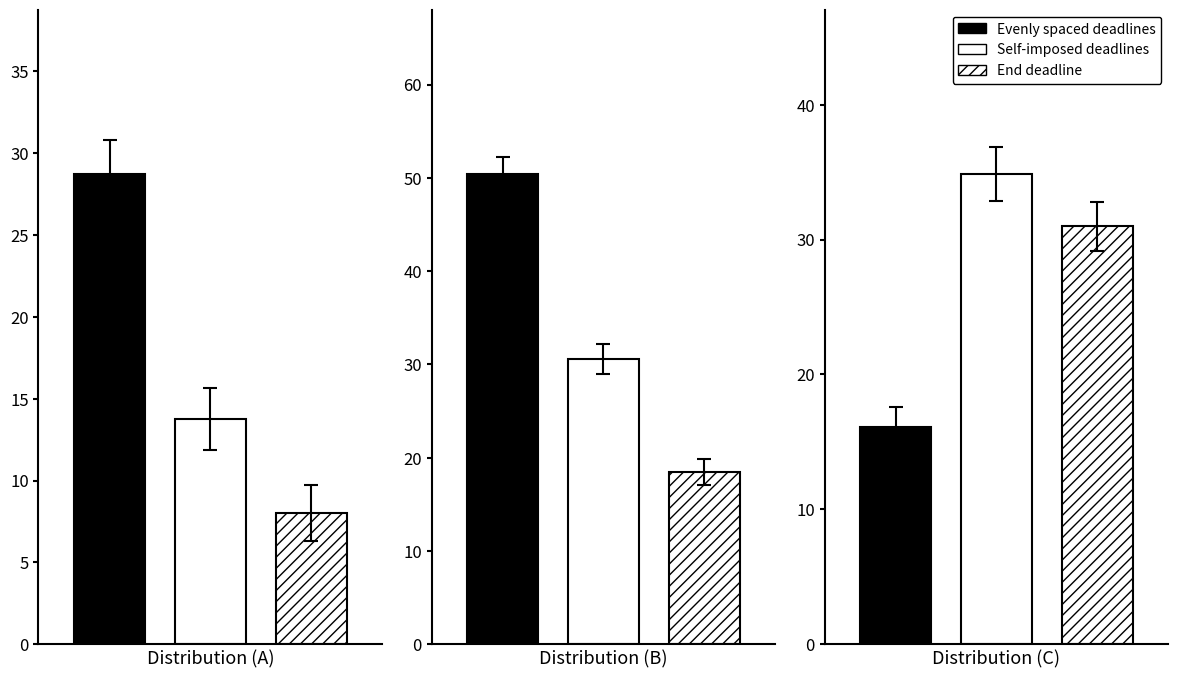

At how many categories does at least one series exceed 23?

3